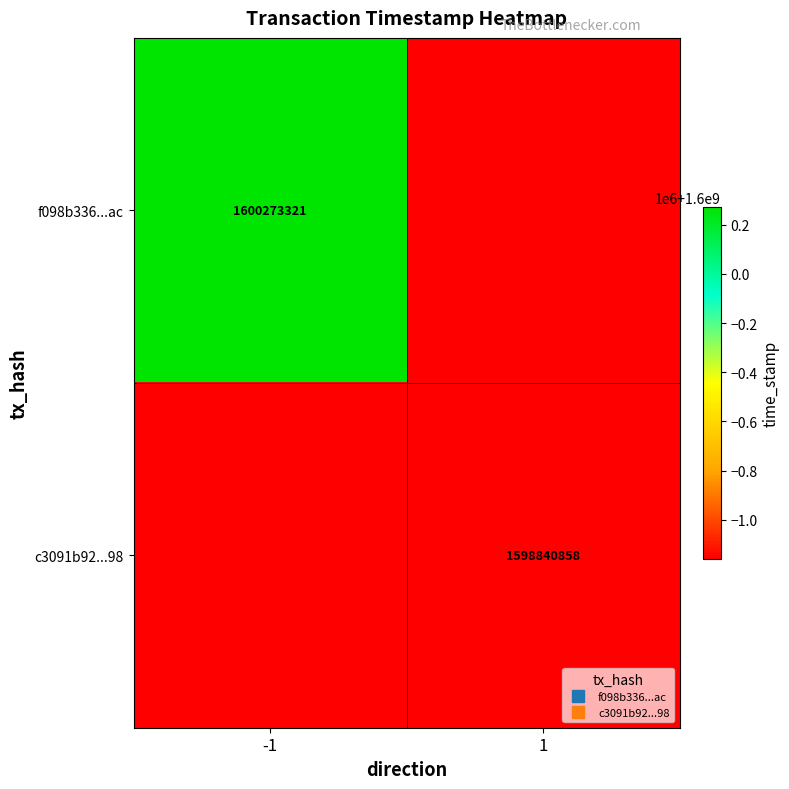

Which category has the highest value across all series?

-1